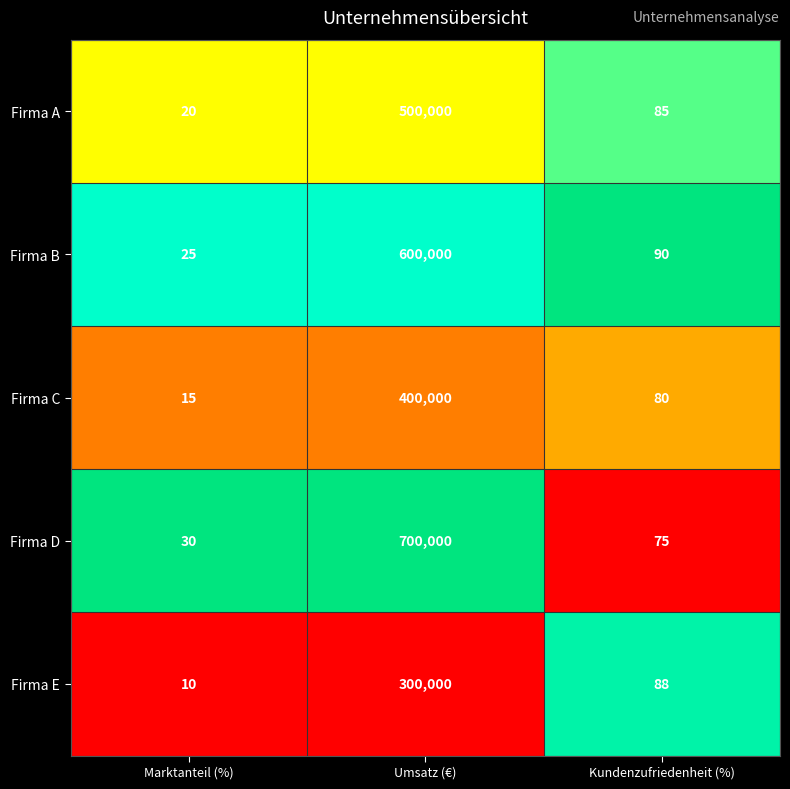

Which series has the widest spread of values?

Firma D